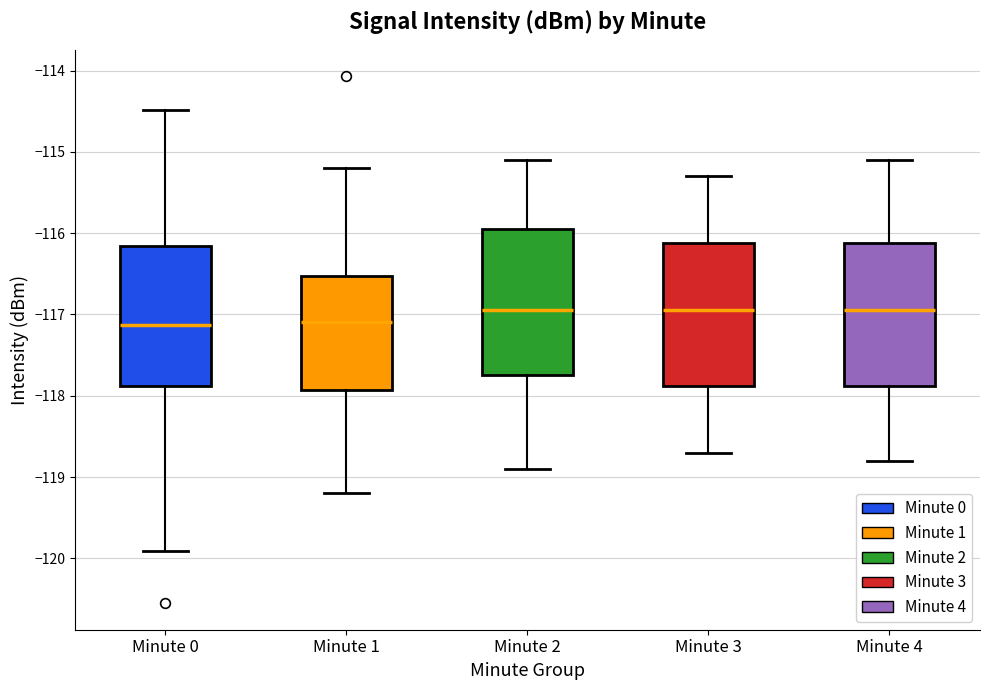

Where is the upper edge of the box for Minute 0 on the y-axis? The values are not printed on the chart, so give them approximately, as read against the axis.

-116.2